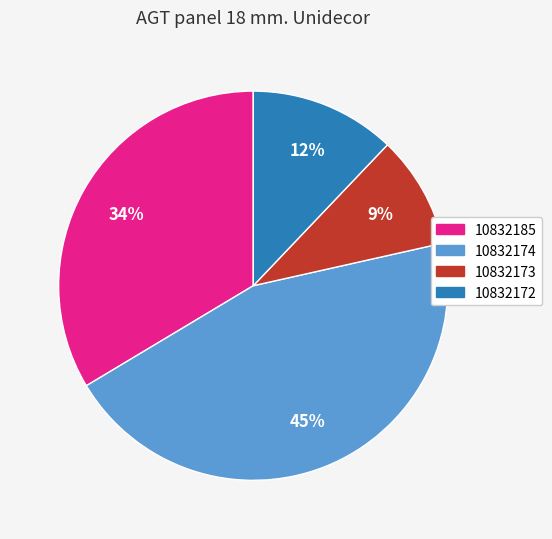

Is 10832173 the majority of the pie?

No